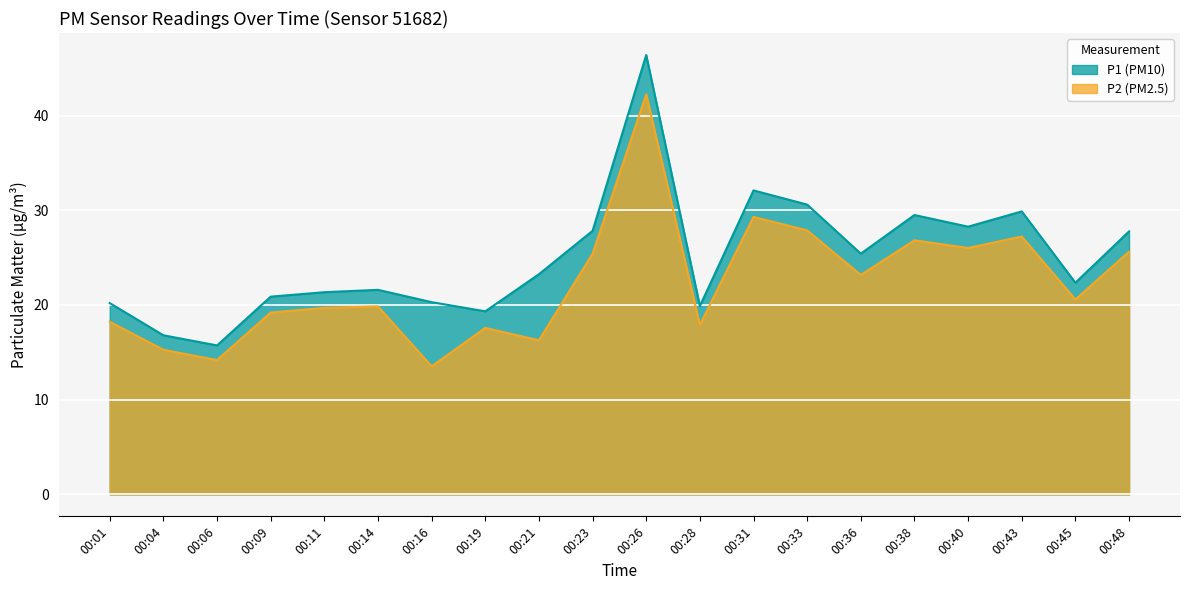

At which category does P2 reach its first local peak?

00:14